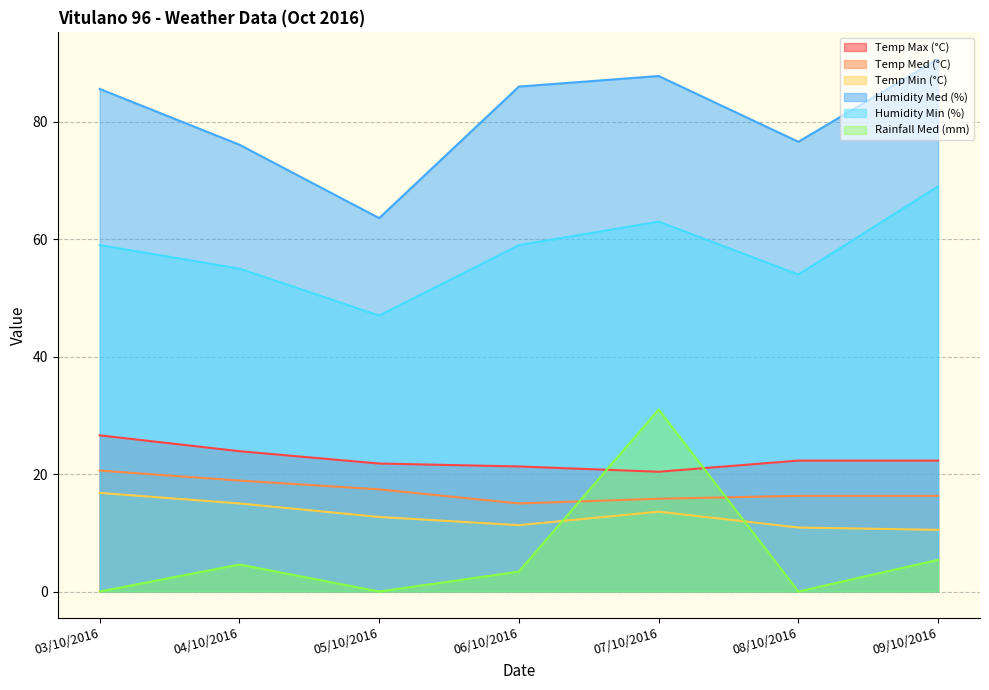

Which label corresponds to the smallest value in the chart?

03/10/2016